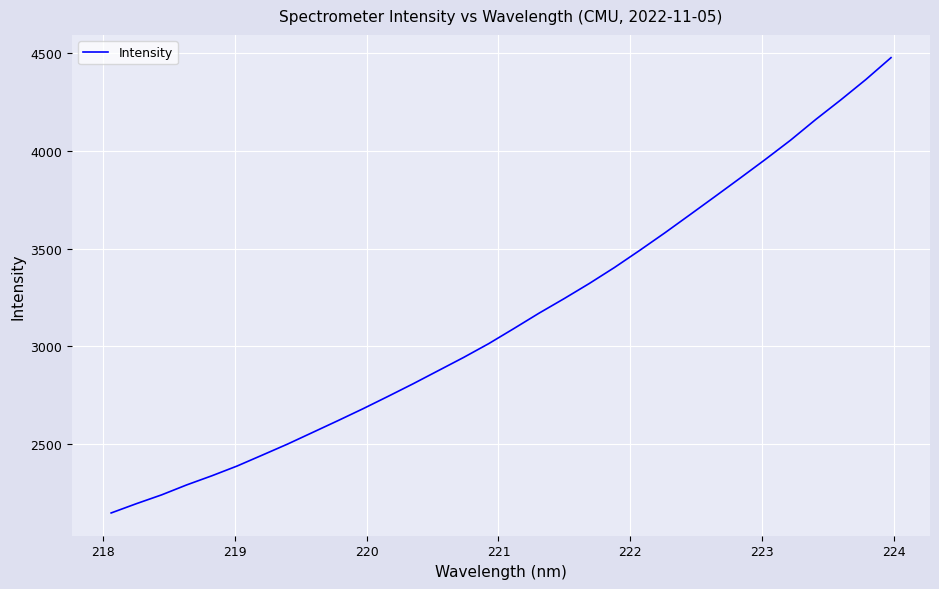

What is the difference between the maximum and minimum values?

2331.1